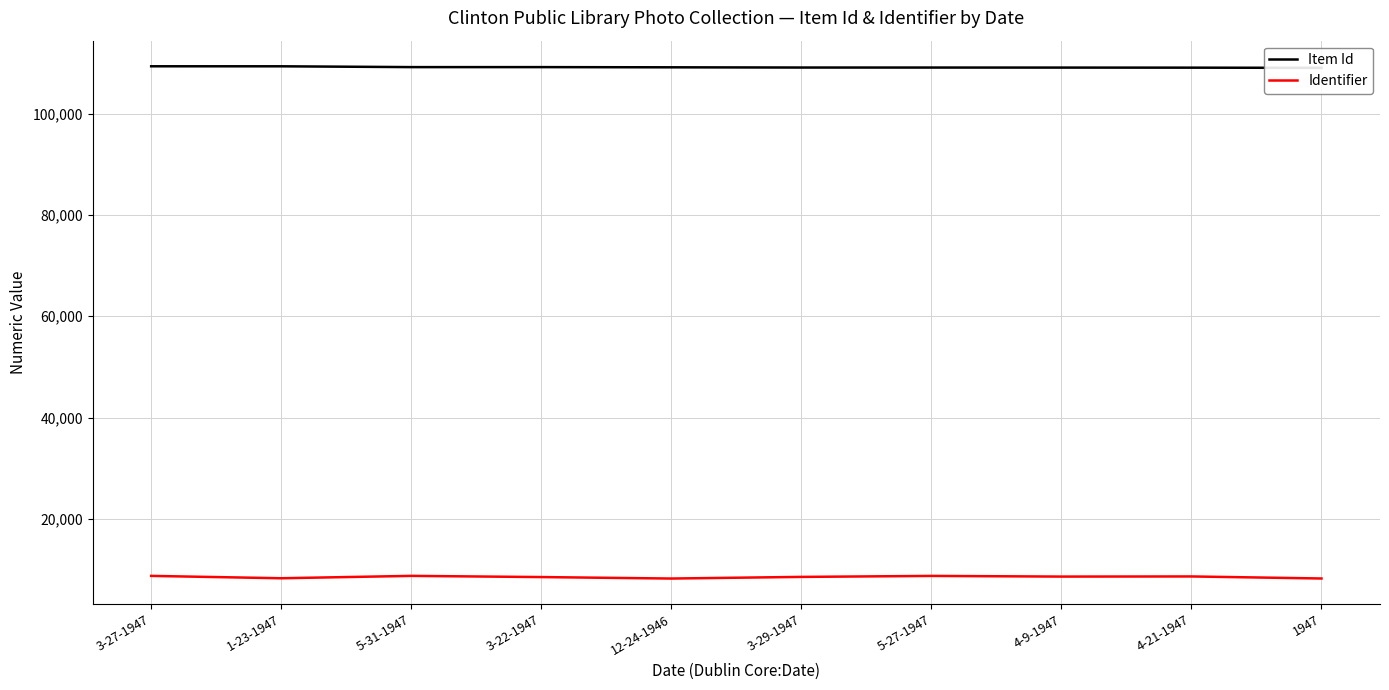

True or false: Identifier and Item Id cross at least once.

False